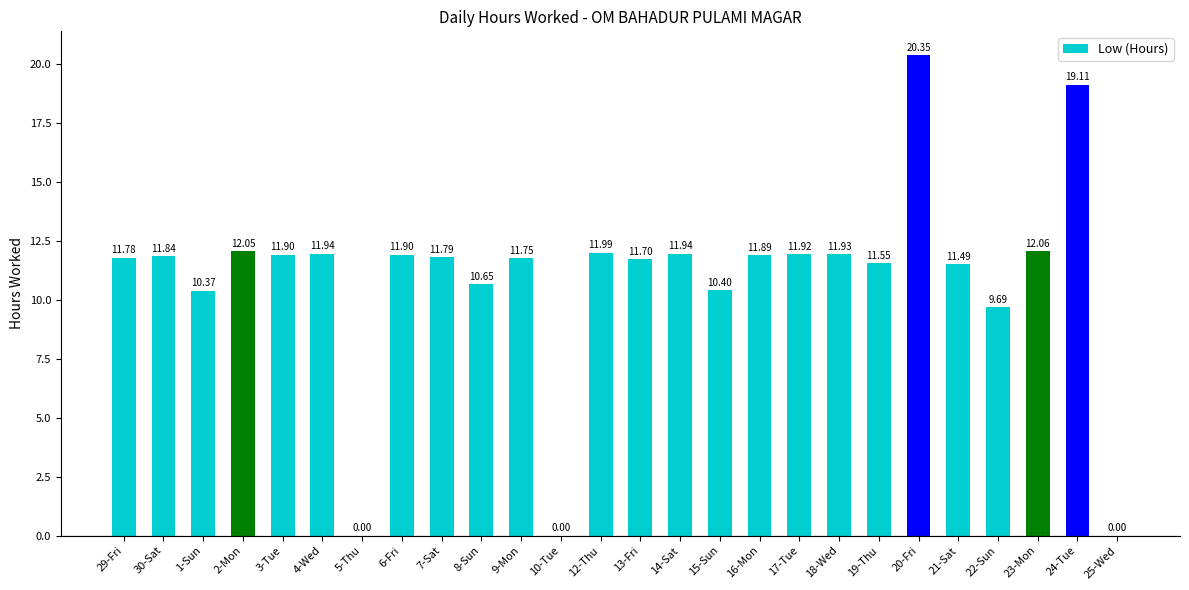

What is the sum of the values at 7-Sat and 25-Wed?

11.8